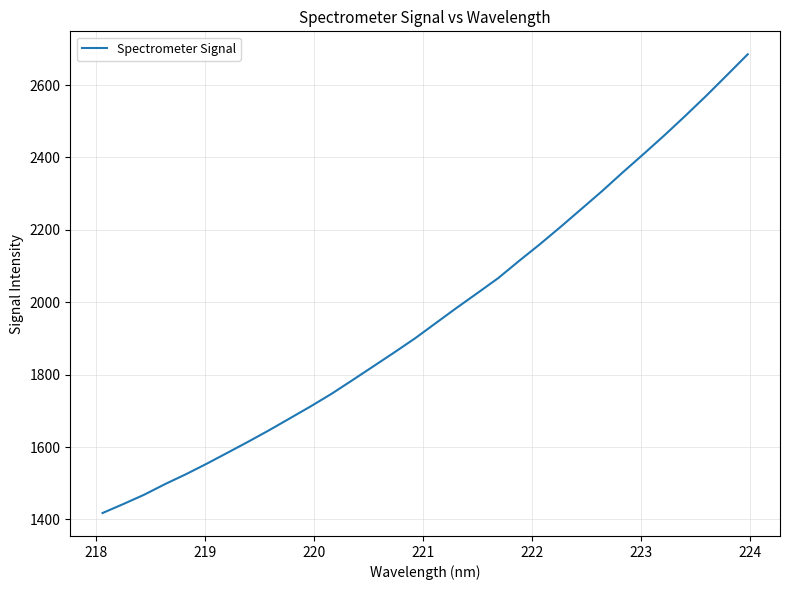

What is the difference between the maximum and minimum values?

1267.4